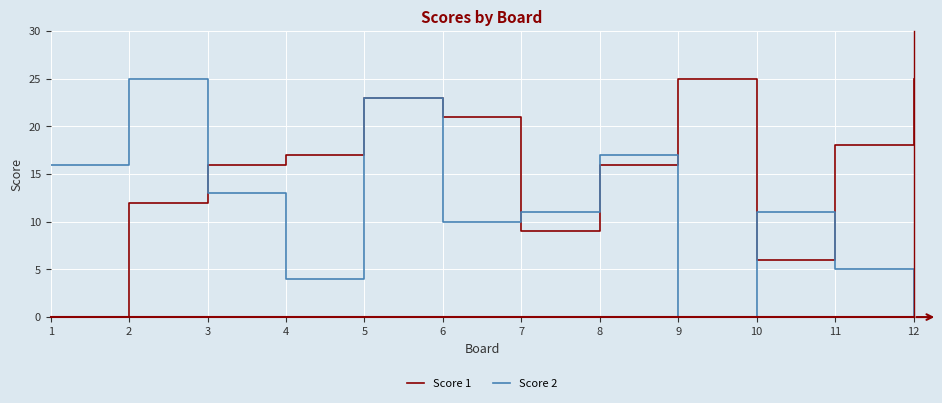

Where is Score 1 nearest to the value 12?

2